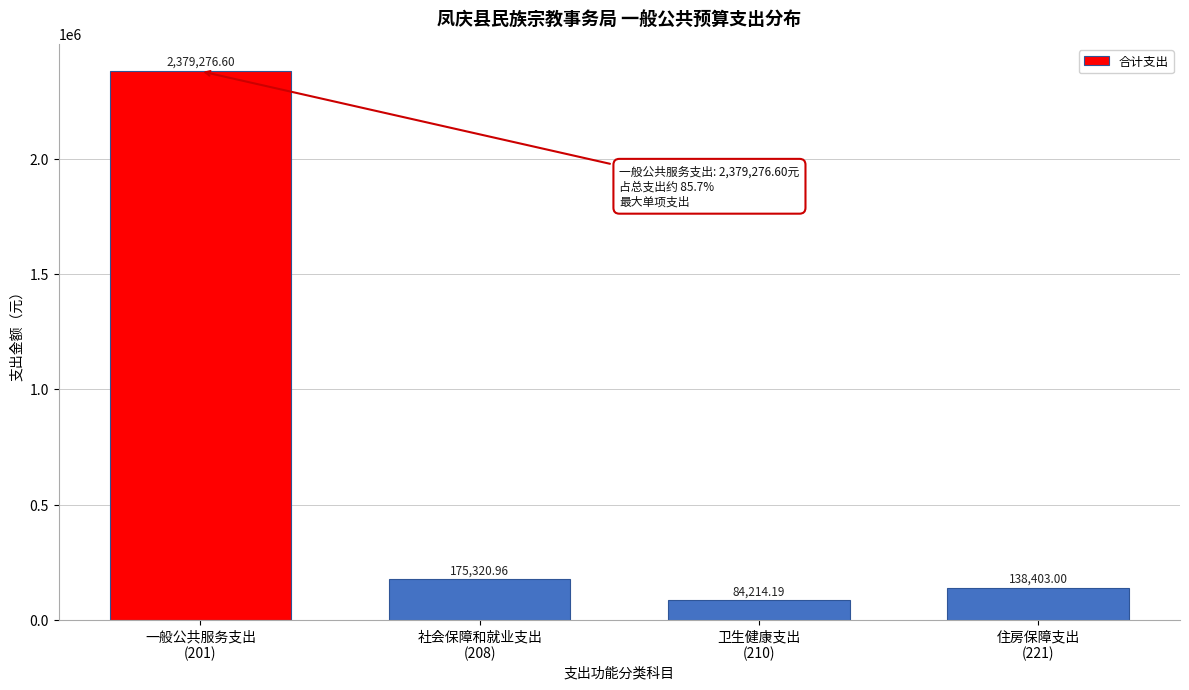

What is the difference between the second highest and second lowest values?

36918.0